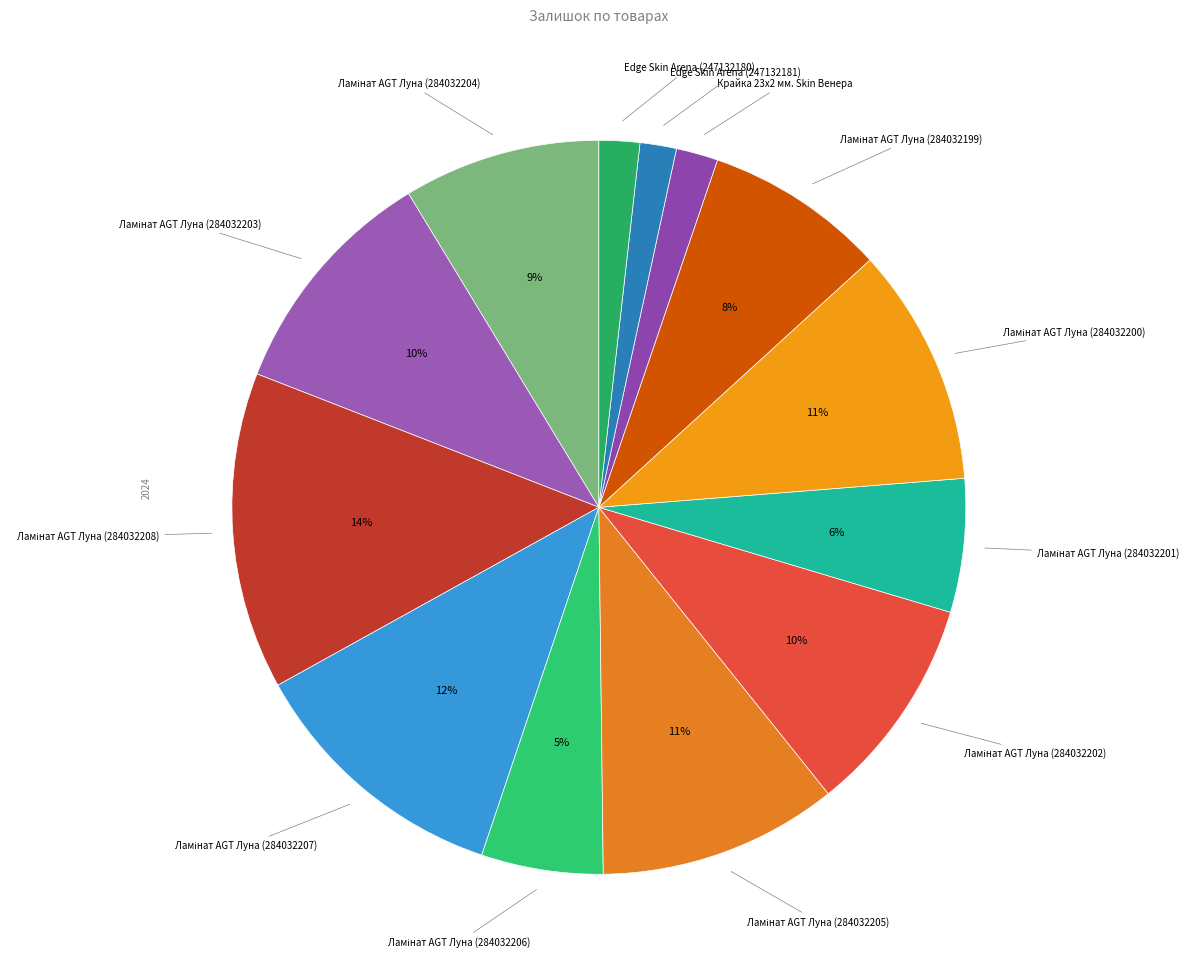

Which category has the biggest portion of the pie?

Ламінат AGT Луна (284032208)